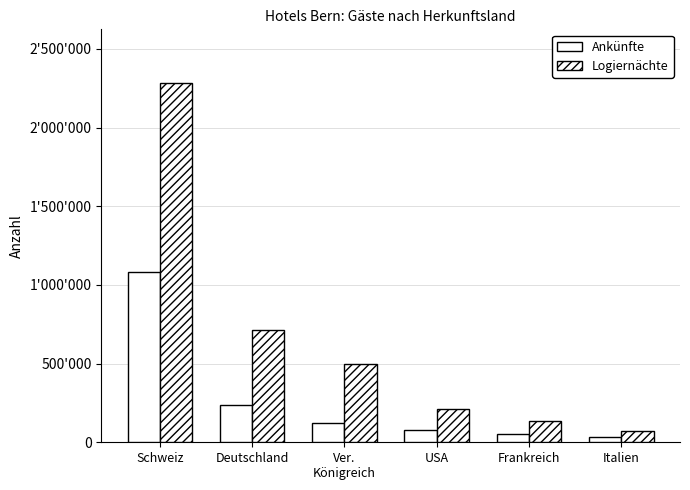

Reading right to left, extract all data points from this chart.

Ankünfte: Italien=33101	Frankreich=49822	USA=79819	Ver.
Königreich=122609	Deutschland=233897	Schweiz=1081212
Logiernächte: Italien=71441	Frankreich=133449	USA=208623	Ver.
Königreich=498902	Deutschland=715360	Schweiz=2281779